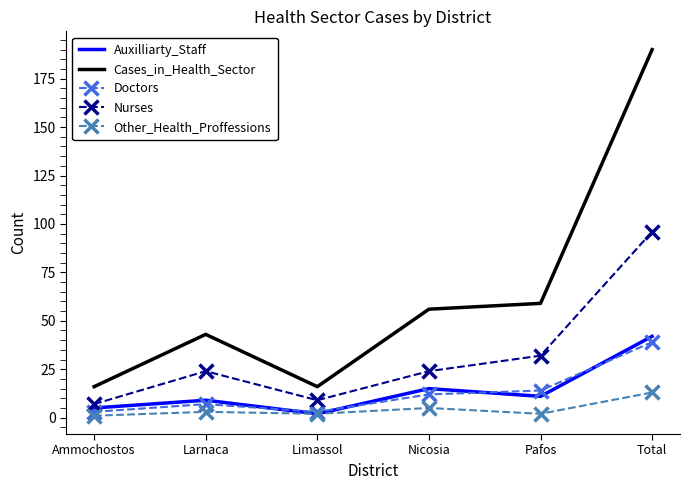

What is the sum of the Auxilliarty_Staff values at Pafos and Total?

53